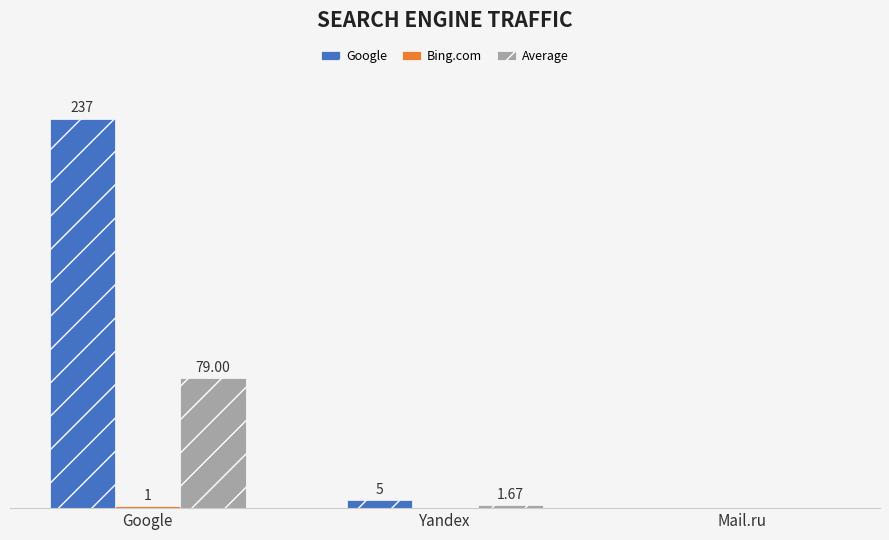

Is the value of Google at Yandex greater than the value of Average at Mail.ru?

Yes